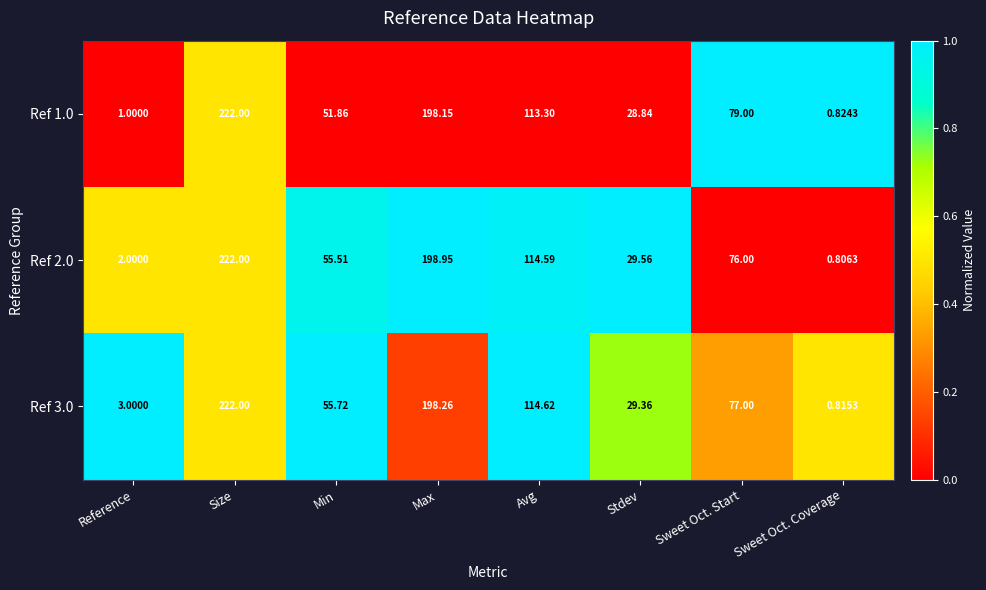

Between Stdev and Sweet Oct. Start, which series saw the biggest shift?

Ref 1.0